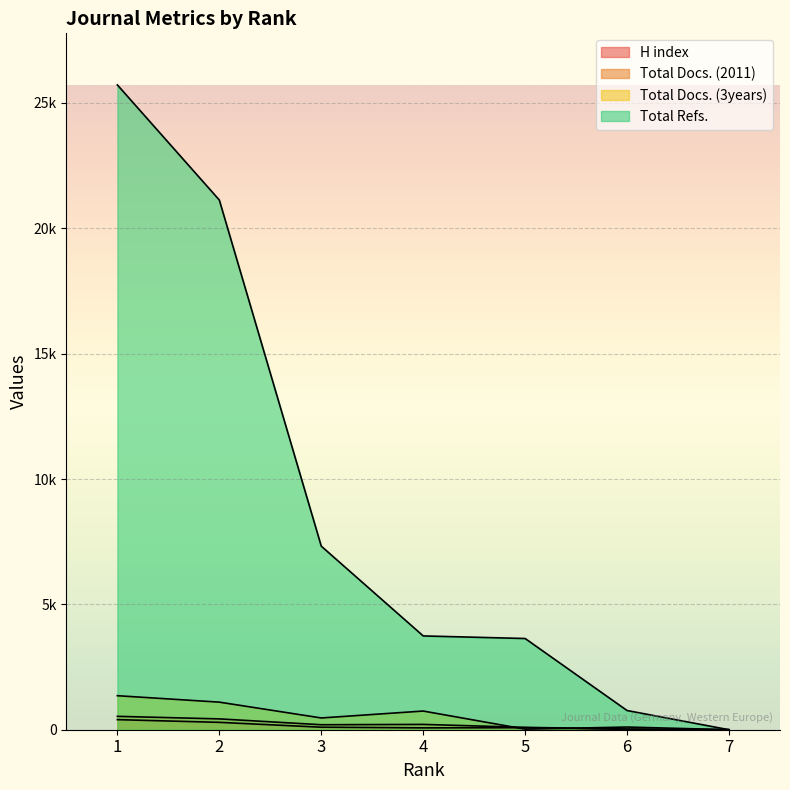

What is the value of the Total Docs. (2011) point at the 3rd from the left?

199